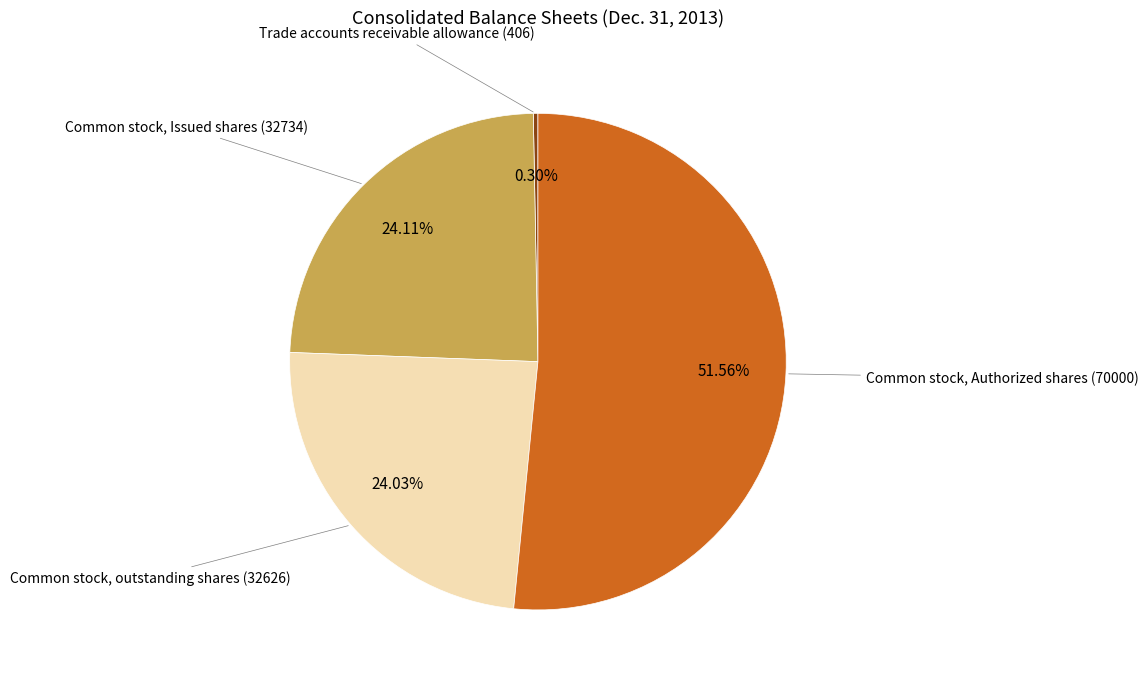

Is there a majority slice in this chart?

Yes